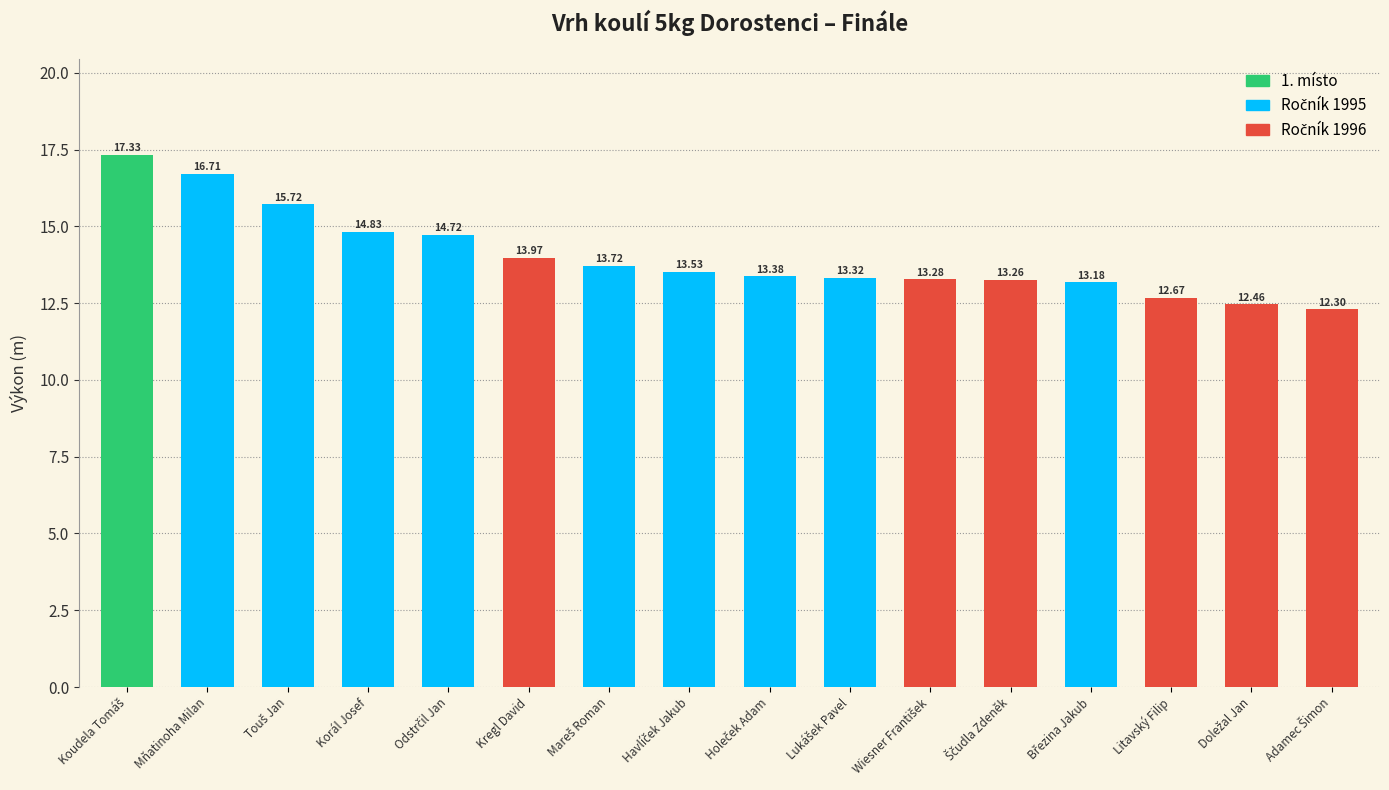

Reading left to right, extract all data points from this chart.

17.3	16.7	15.7	14.8	14.7	14.0	13.7	13.5	13.4	13.3	13.3	13.3	13.2	12.7	12.5	12.3